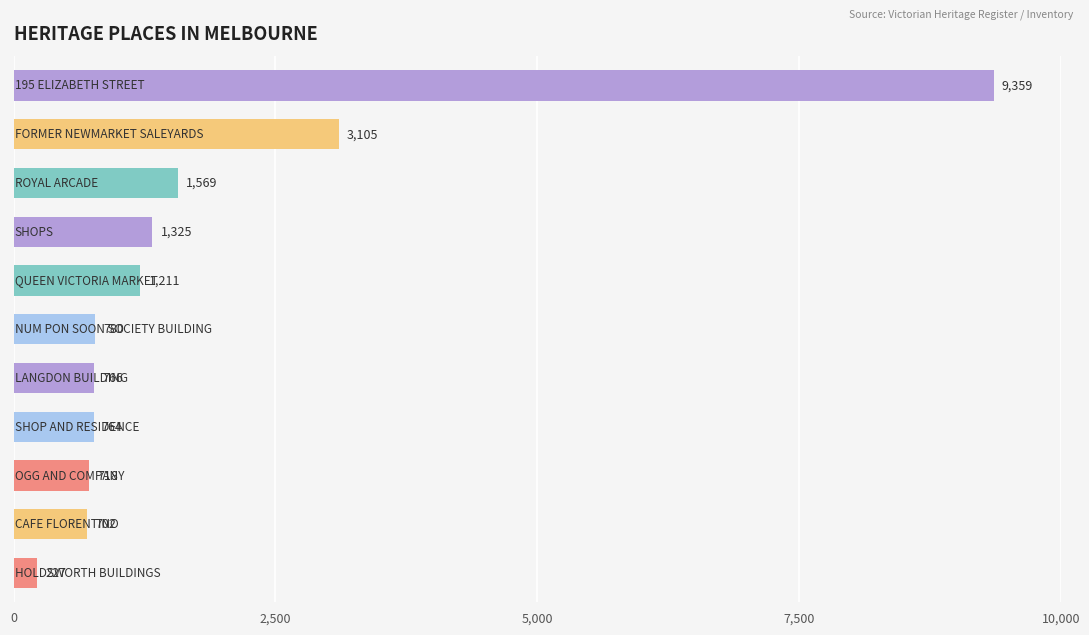

What is the difference between the second highest and second lowest values?

2403